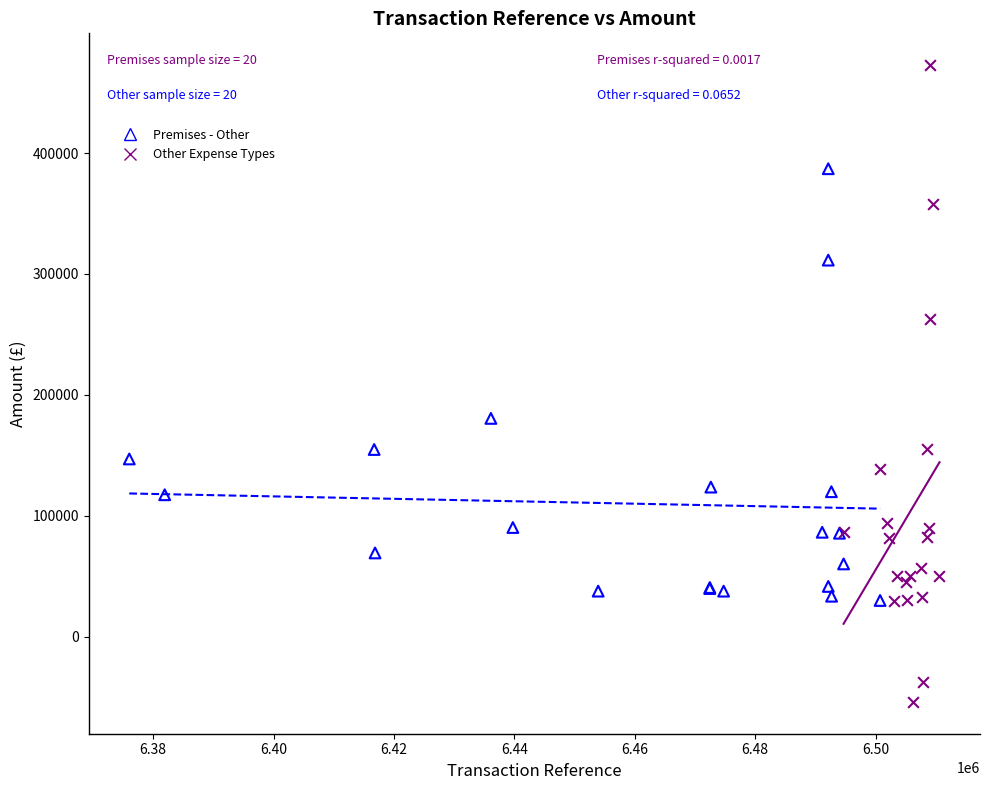

Which series has the widest spread of Y values?

Other Expense Types